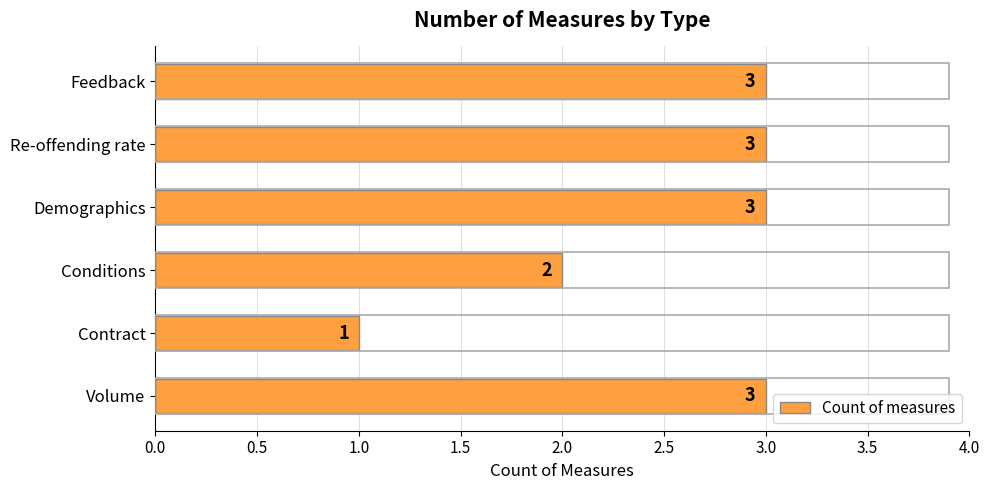

What is the sum of all values?

15